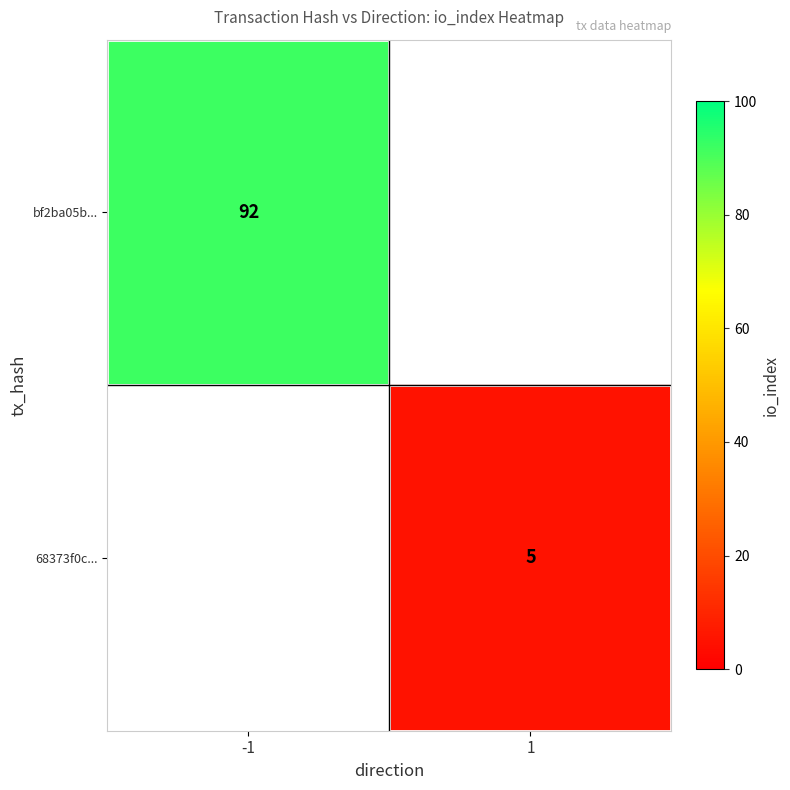

The bf2ba05b... series shows 156.3 at -1. True or false?

False